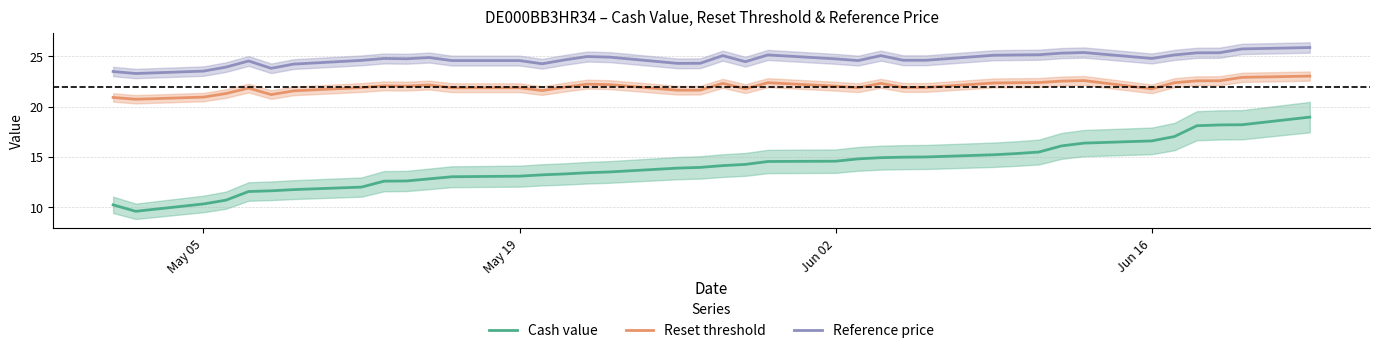

True or false: Reference price and Cash value intersect in this chart.

False